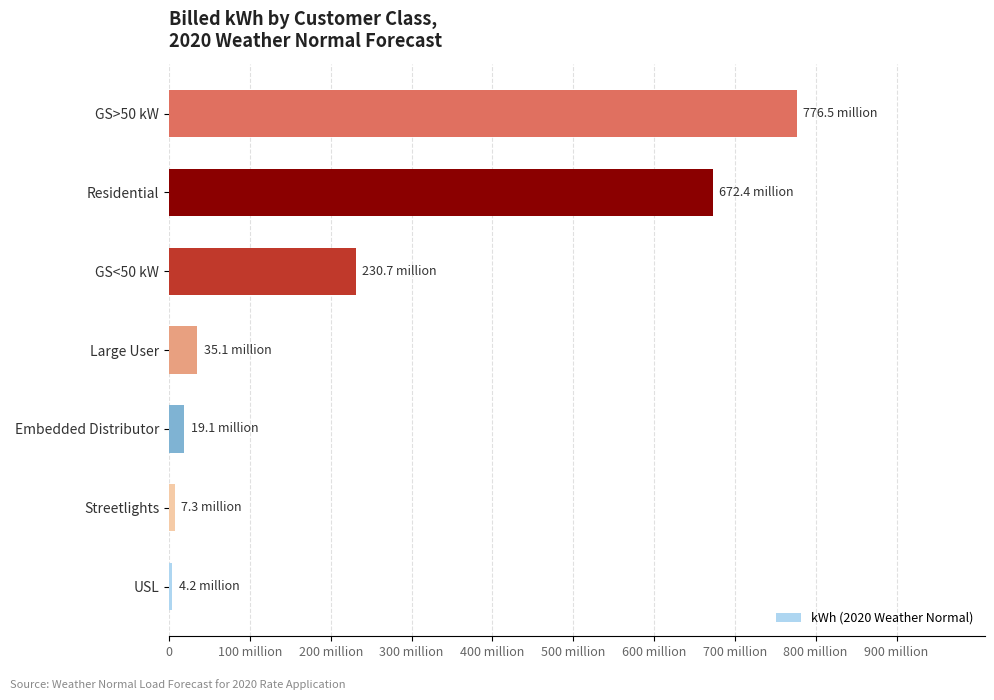

Are the bars horizontal?

Yes